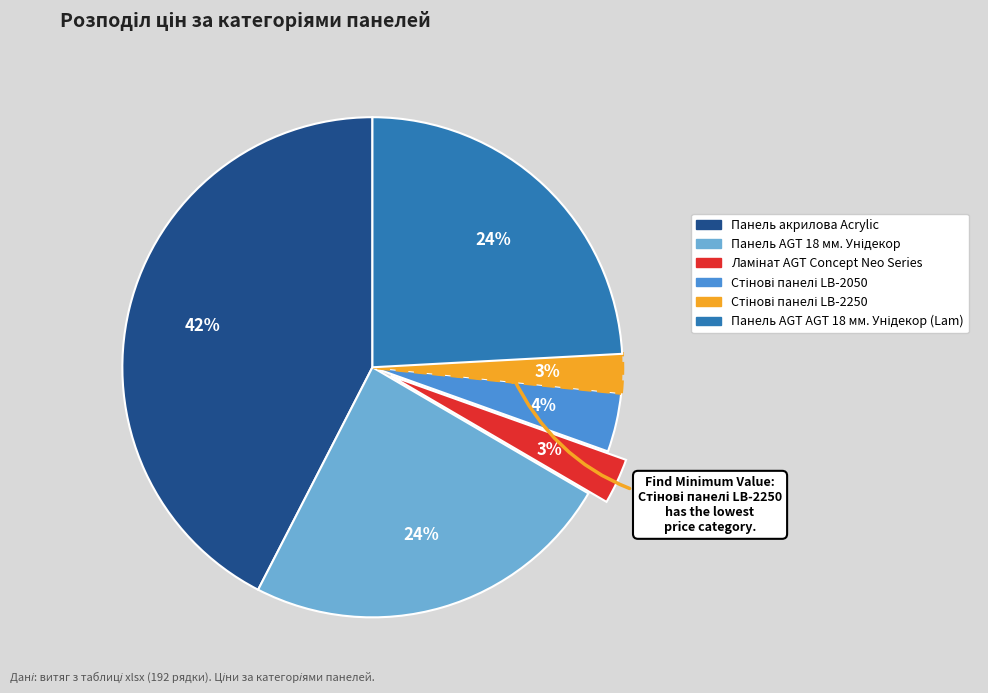

Is it true that Панель акрилова Acrylic is 50% of the pie?

False